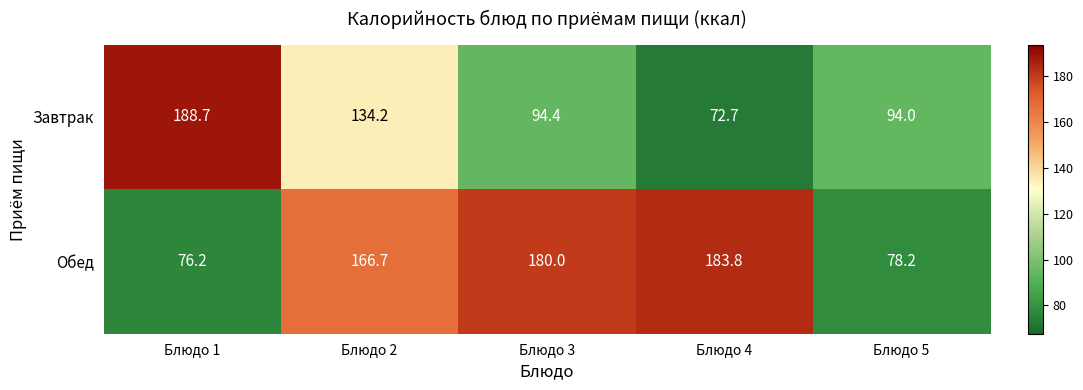

Between Блюдо 2 and Блюдо 3, which series saw the biggest shift?

Завтрак